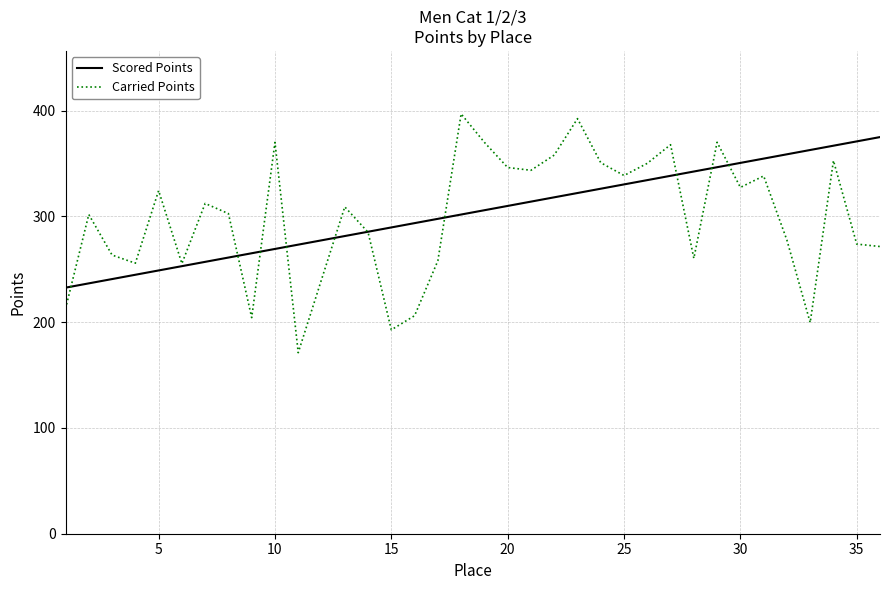

Rank the series by their maximum value, from lowest to highest.

Scored Points, Carried Points